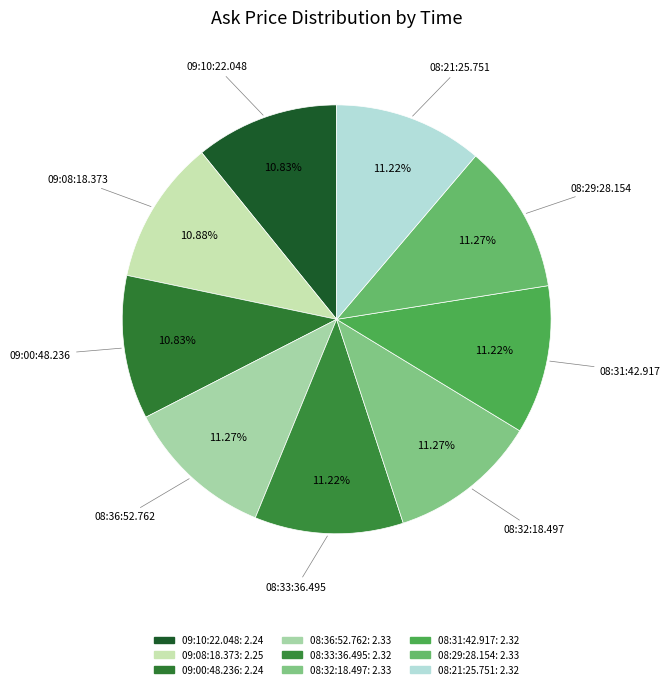

What is the smallest slice in the pie chart?

09:10:22.048